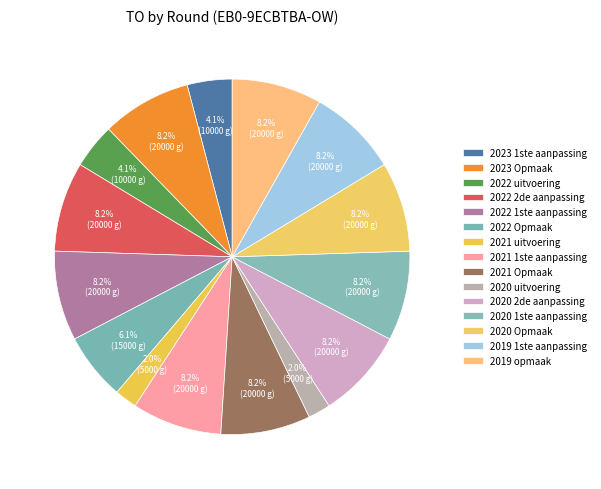

How many segments does this pie chart have?

15